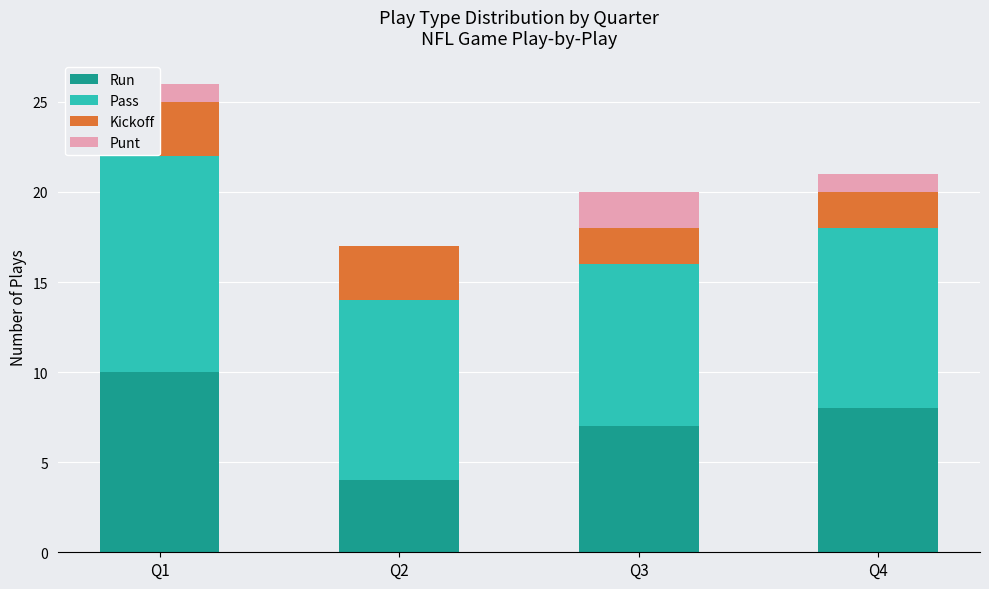

What is the value of the Pass bar at the 1st from the left?

12